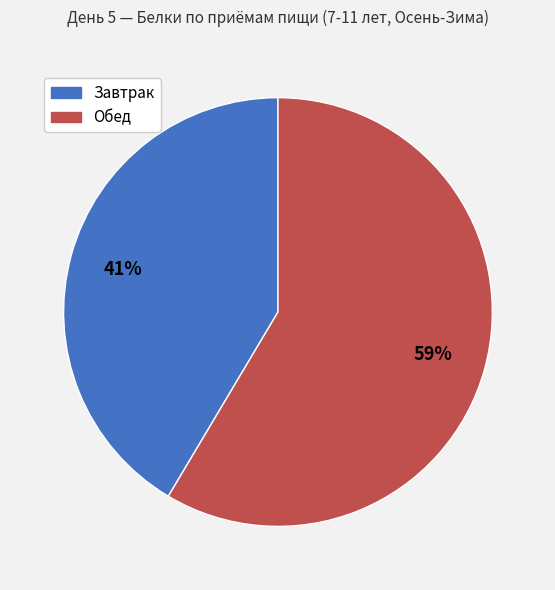

Count the number of slices in the pie.

2